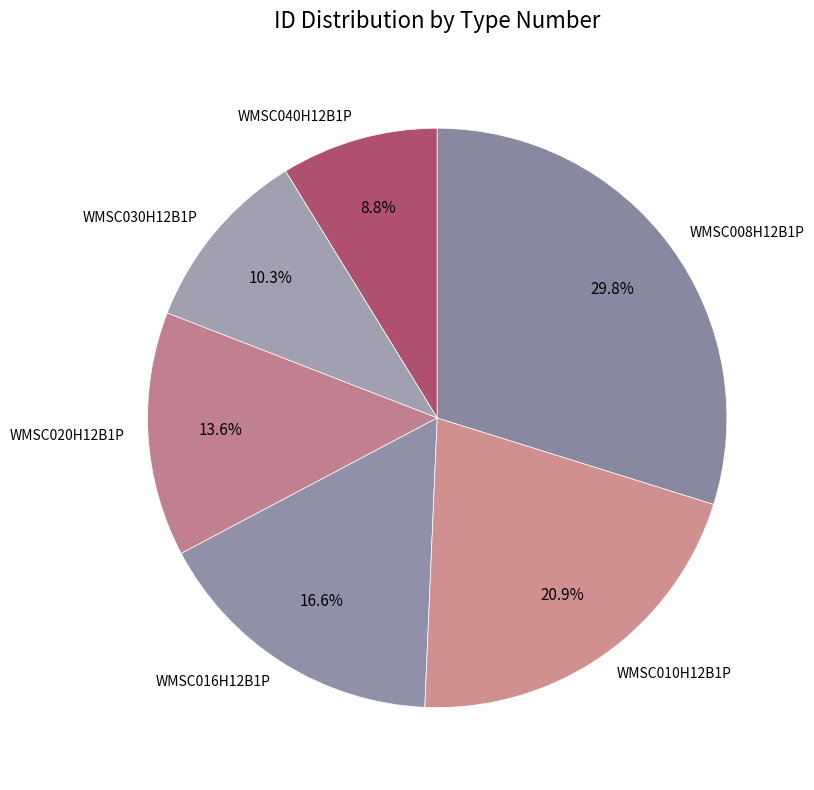

Count the number of slices in the pie.

6